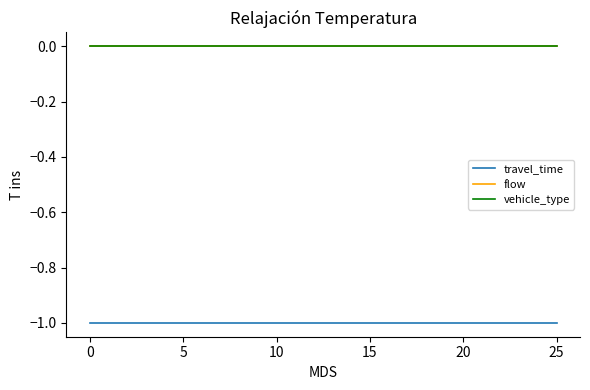

True or false: flow has more than 1 points higher than both neighbors.

False